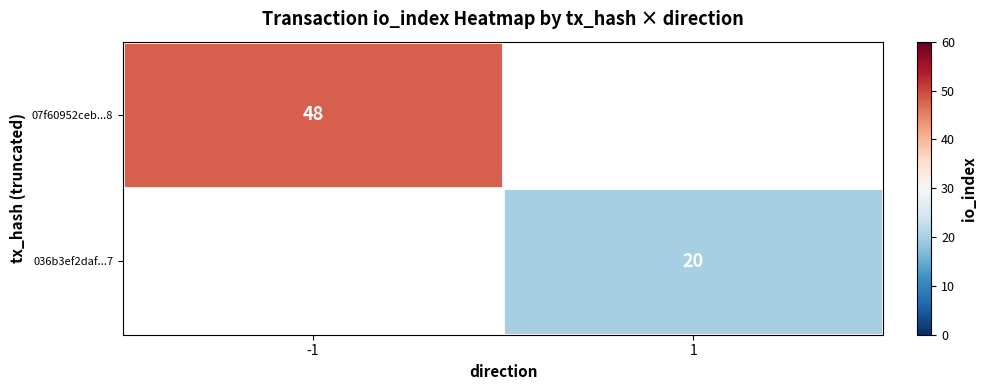

At how many categories does at least one series exceed 39?

1